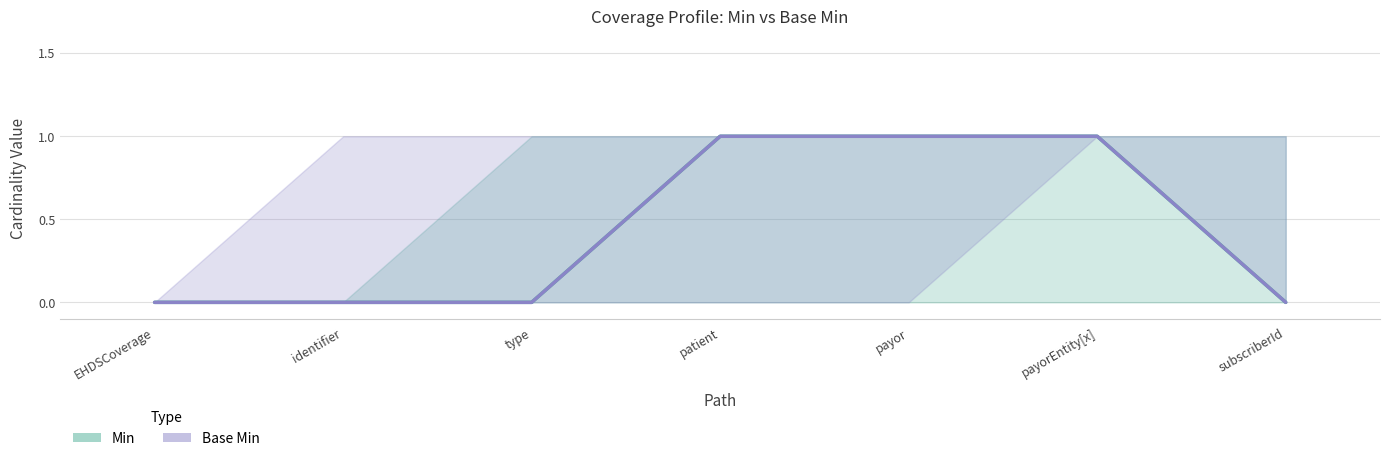

Reading left to right, what are all the values shown in this chart?

Min: EHDSCoverage=0	identifier=0	type=0	patient=1	payor=1	payorEntity[x]=1	subscriberId=0
Base Min: EHDSCoverage=0	identifier=0	type=0	patient=1	payor=1	payorEntity[x]=1	subscriberId=0